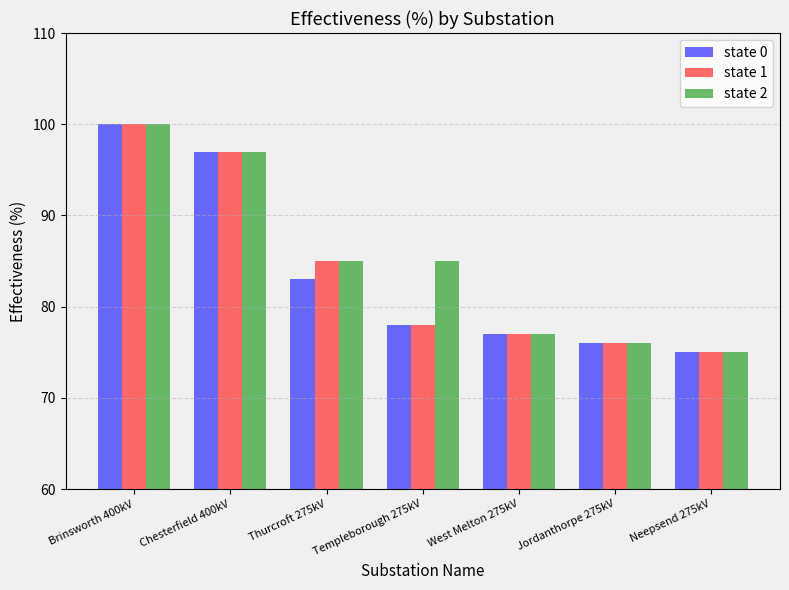

What is the total value across all series at West Melton 275kV?

231